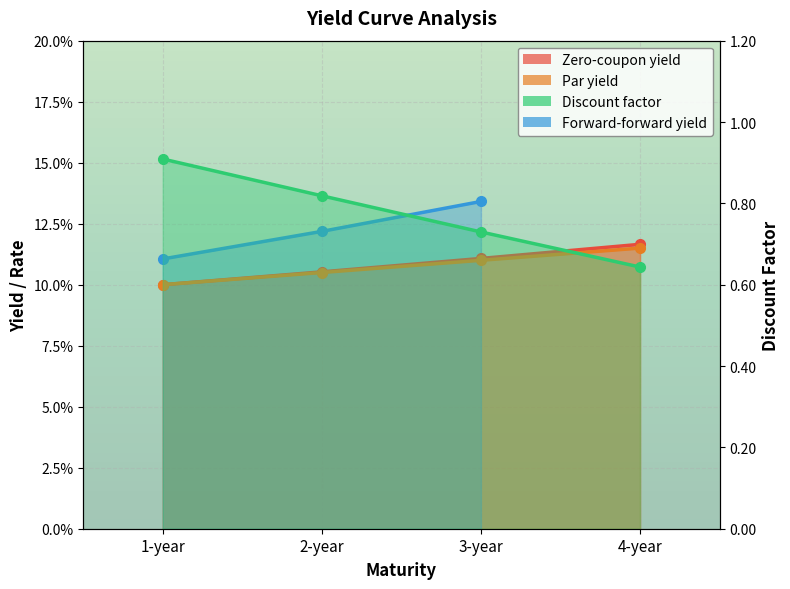

Does the chart display data point markers on the line(s)?

Yes